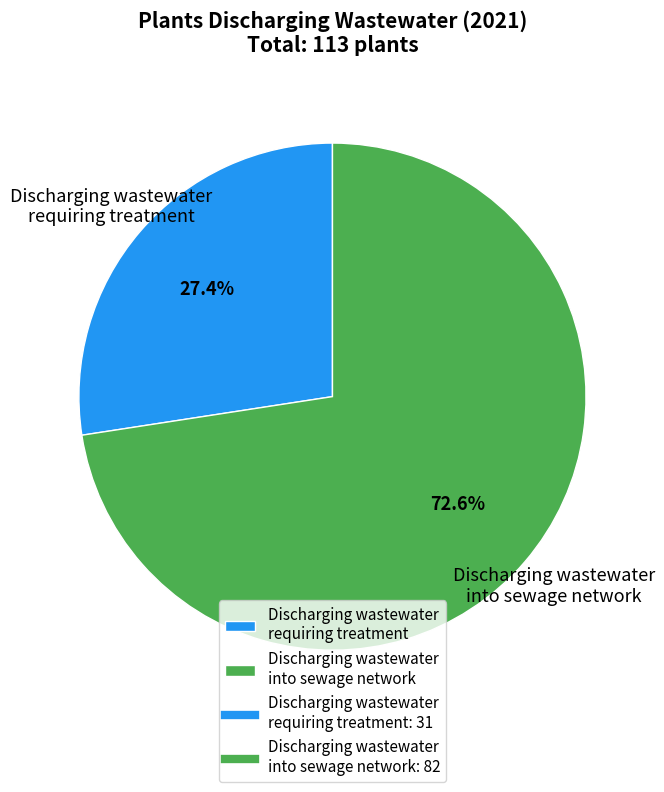

To the nearest percent, what is the average slice percentage?

50%